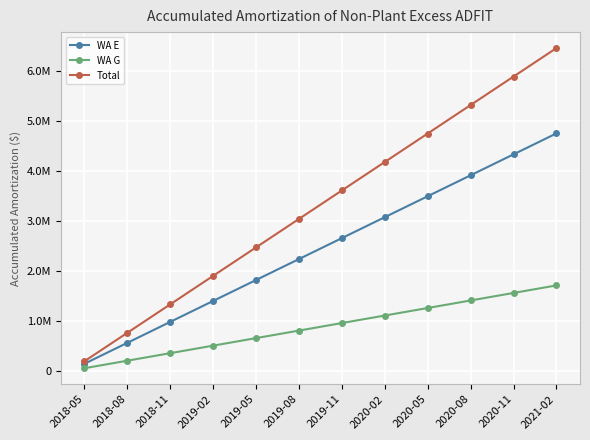

Reading right to left, what are all the values shown in this chart?

WA E: 2021-02=4747438.9	2020-11=4328547.2	2020-08=3909655.6	2020-05=3490763.9	2020-02=3071872.2	2019-11=2652980.6	2019-08=2234088.9	2019-05=1815197.2	2019-02=1396305.6	2018-11=977413.9	2018-08=558522.2	2018-05=139630.6
WA G: 2021-02=1706527.1	2020-11=1555951.1	2020-08=1405375.2	2020-05=1254799.3	2020-02=1104223.4	2019-11=953647.5	2019-08=803071.6	2019-05=652495.6	2019-02=501919.7	2018-11=351343.8	2018-08=200767.9	2018-05=50192.0
Total: 2021-02=6453965.9	2020-11=5884498.4	2020-08=5315030.8	2020-05=4745563.2	2020-02=4176095.6	2019-11=3606628.0	2019-08=3037160.4	2019-05=2467692.9	2019-02=1898225.3	2018-11=1328757.7	2018-08=759290.1	2018-05=189822.5